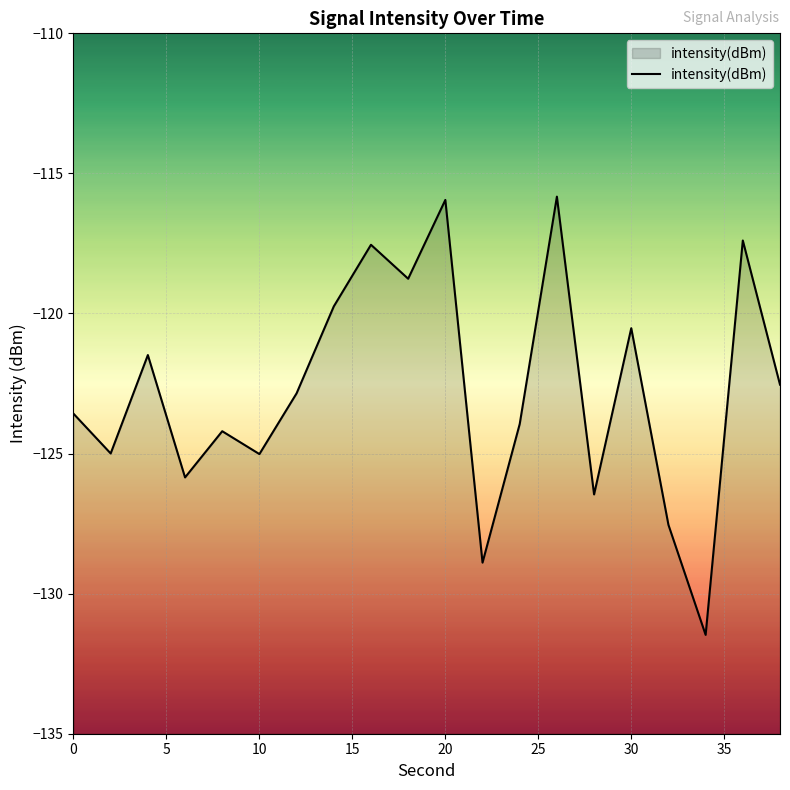

Is it true that the value at 20 is -115.9?

True